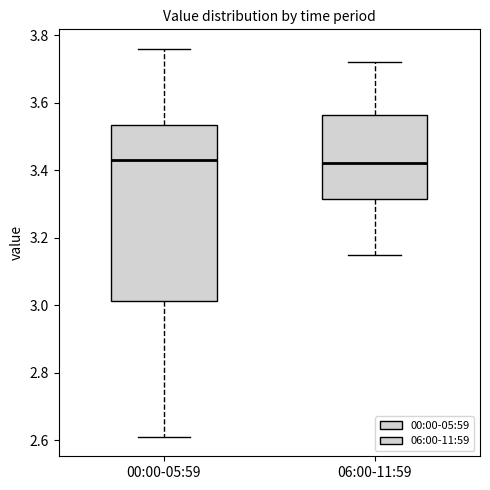

Reading left to right, read every box against the y-axis: the position of its median line, the range the box covers, and the ends of its whiskers. The values are not printed on the chart, so give them approximately, as read against the axis.

00:00-05:59: median 3.44, box 3.02 to 3.54, whiskers 2.62 to 3.76
06:00-11:59: median 3.42, box 3.32 to 3.56, whiskers 3.16 to 3.72